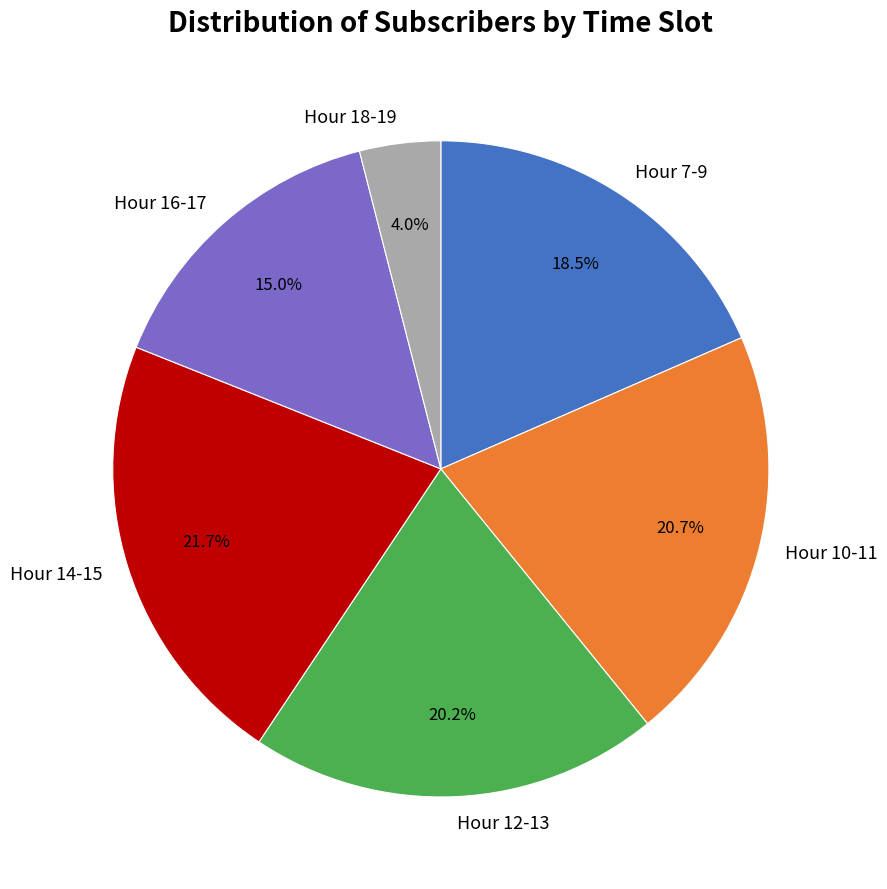

To the nearest percent, what is the average slice percentage?

17%